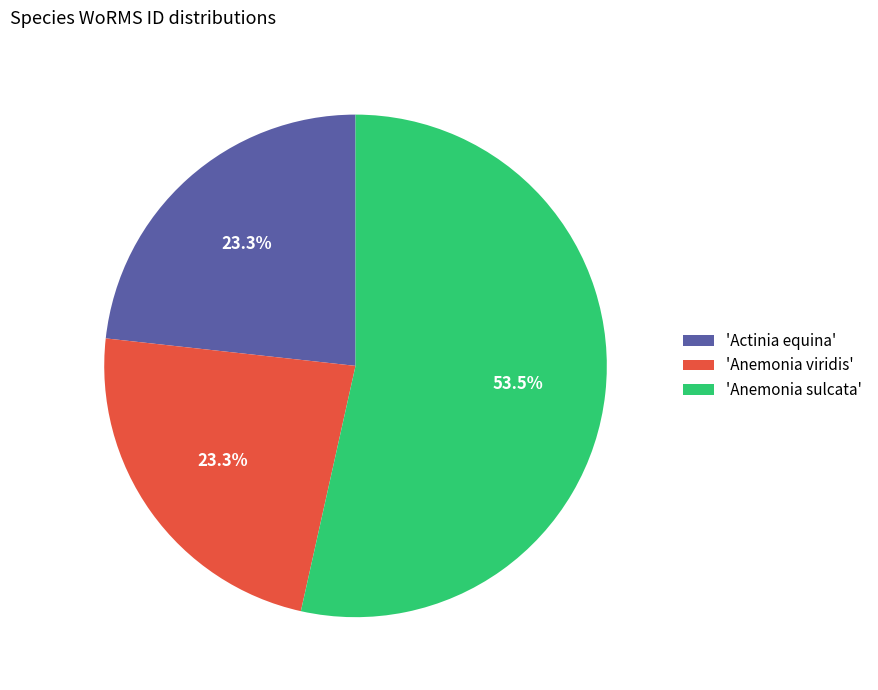

Which category has the biggest portion of the pie?

'Anemonia sulcata'